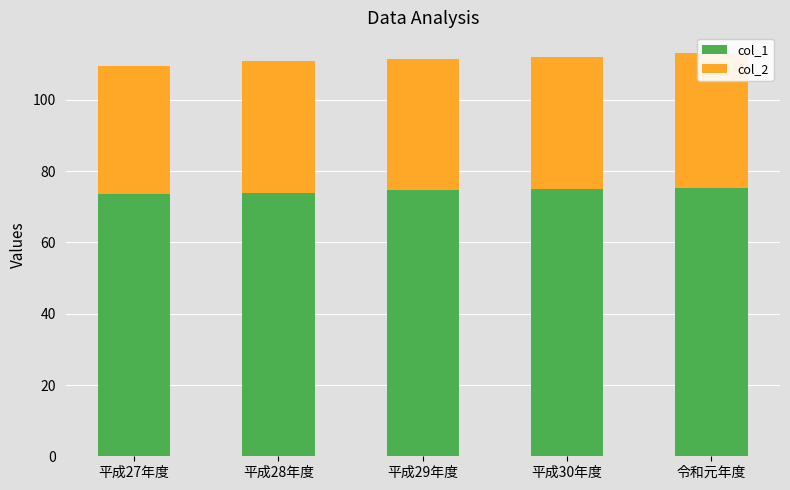

Which has a higher value, 平成29年度 or 平成27年度?

平成29年度